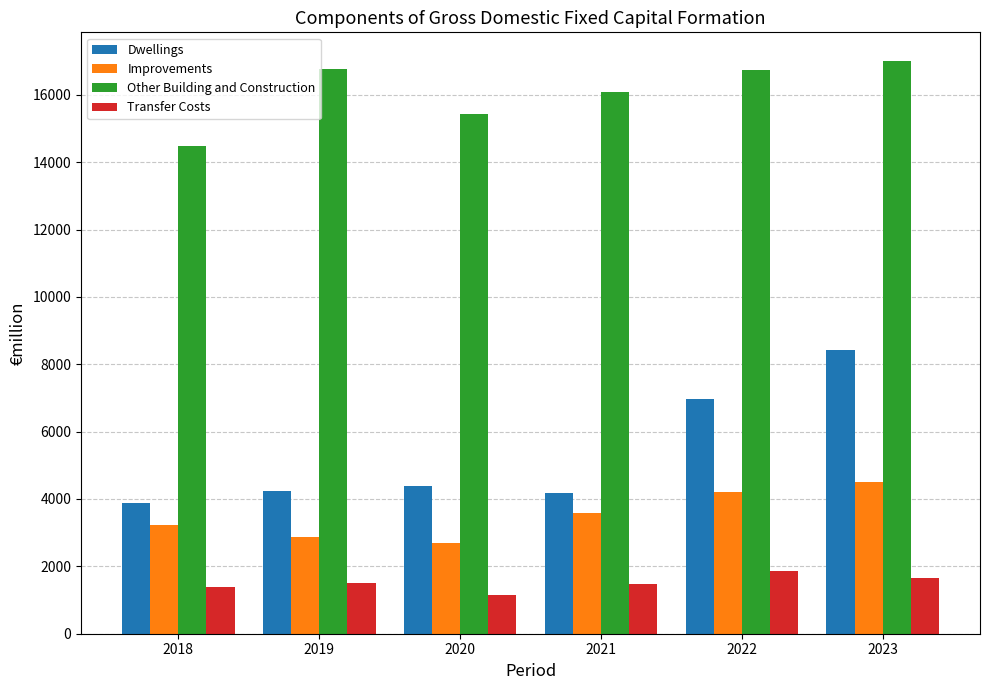

How many groups of bars are there?

6